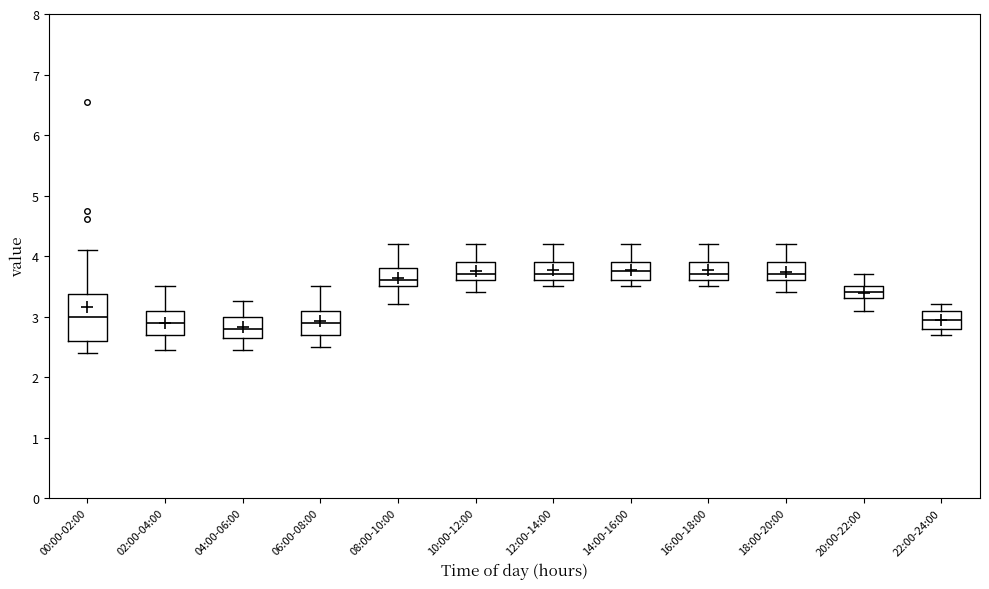

Reading left to right, read every box against the y-axis: the position of its median line, the range the box covers, and the ends of its whiskers. The values are not printed on the chart, so give them approximately, as read against the axis.

00:00-02:00: median 3.0, box 2.6 to 3.4, whiskers 2.4 to 4.1
02:00-04:00: median 2.9, box 2.7 to 3.1, whiskers 2.5 to 3.5
04:00-06:00: median 2.8, box 2.7 to 3.0, whiskers 2.5 to 3.3
06:00-08:00: median 2.9, box 2.7 to 3.1, whiskers 2.5 to 3.5
08:00-10:00: median 3.6, box 3.5 to 3.8, whiskers 3.2 to 4.2
10:00-12:00: median 3.7, box 3.6 to 3.9, whiskers 3.4 to 4.2
12:00-14:00: median 3.7, box 3.6 to 3.9, whiskers 3.5 to 4.2
14:00-16:00: median 3.8, box 3.6 to 3.9, whiskers 3.5 to 4.2
16:00-18:00: median 3.7, box 3.6 to 3.9, whiskers 3.5 to 4.2
18:00-20:00: median 3.7, box 3.6 to 3.9, whiskers 3.4 to 4.2
20:00-22:00: median 3.4, box 3.3 to 3.5, whiskers 3.1 to 3.7
22:00-24:00: median 3.0, box 2.8 to 3.1, whiskers 2.7 to 3.2